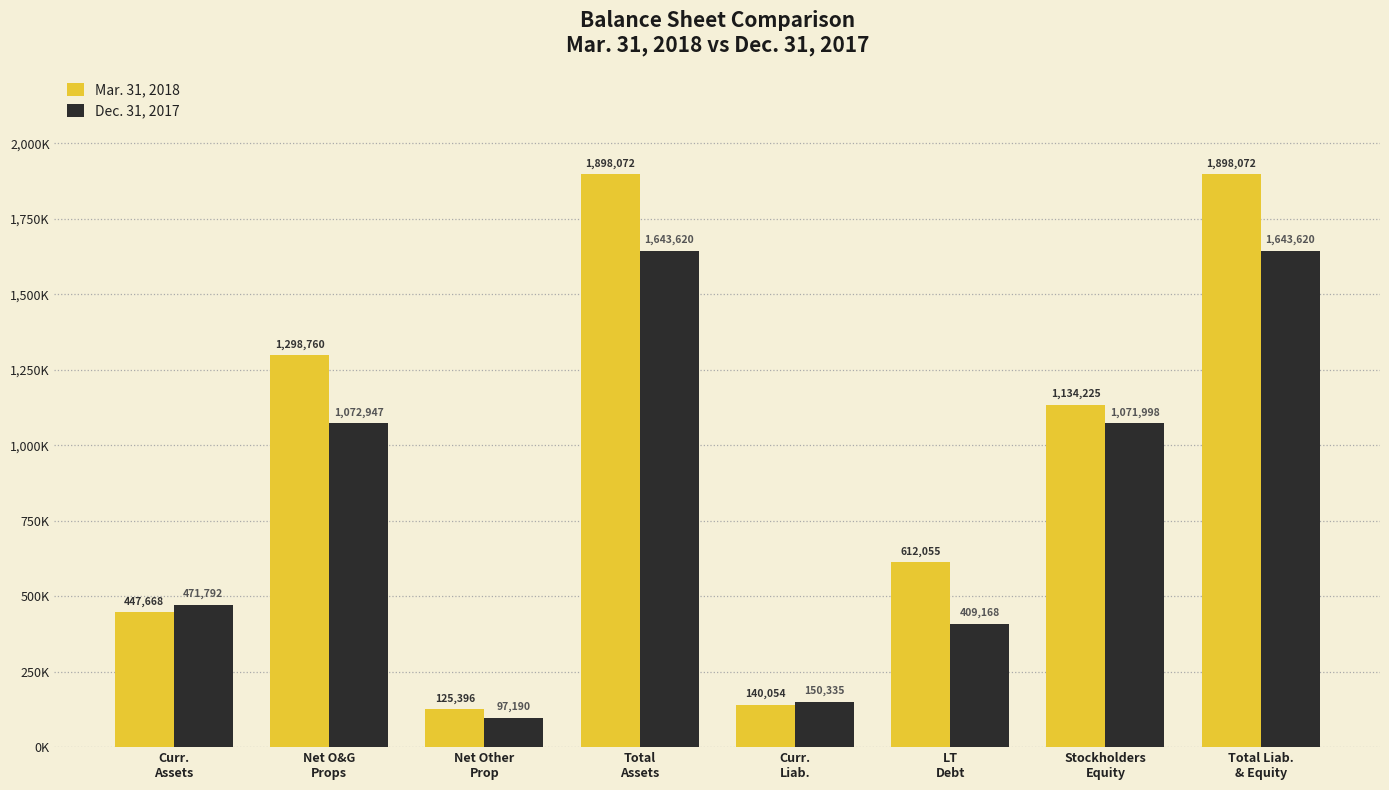

What is the label of the 8th bar from the right?

Curr.
Assets